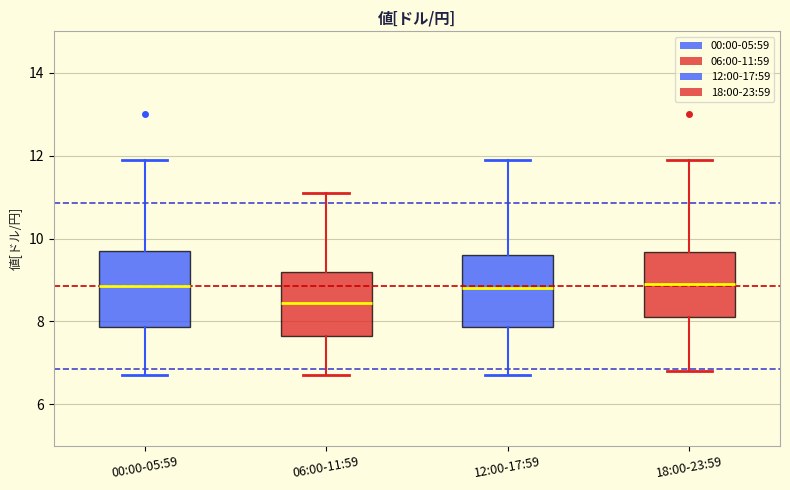

Where does the median line of the box for 00:00-05:59 sit on the y-axis? The values are not printed on the chart, so give them approximately, as read against the axis.

8.8